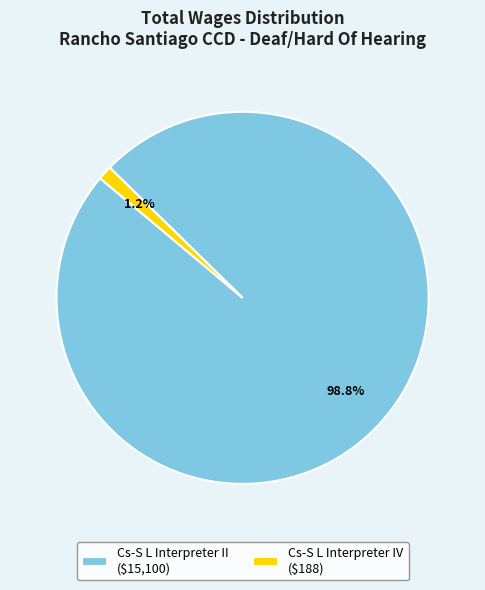

True or false: Cs-S L Interpreter II accounts for 99% of the total.

True